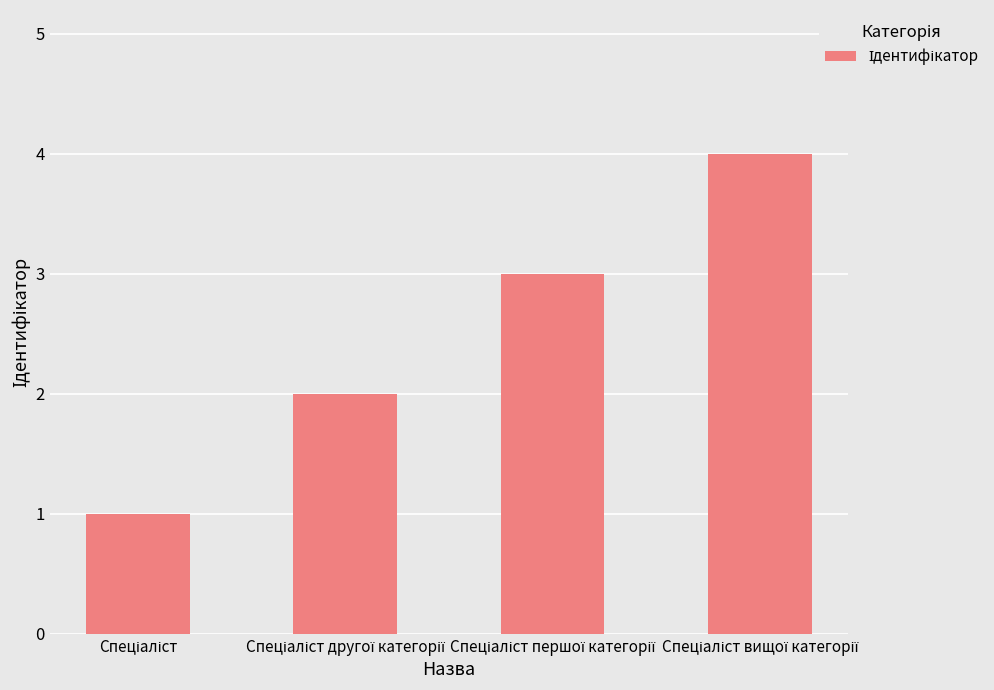

What is the maximum value shown in the chart?

4